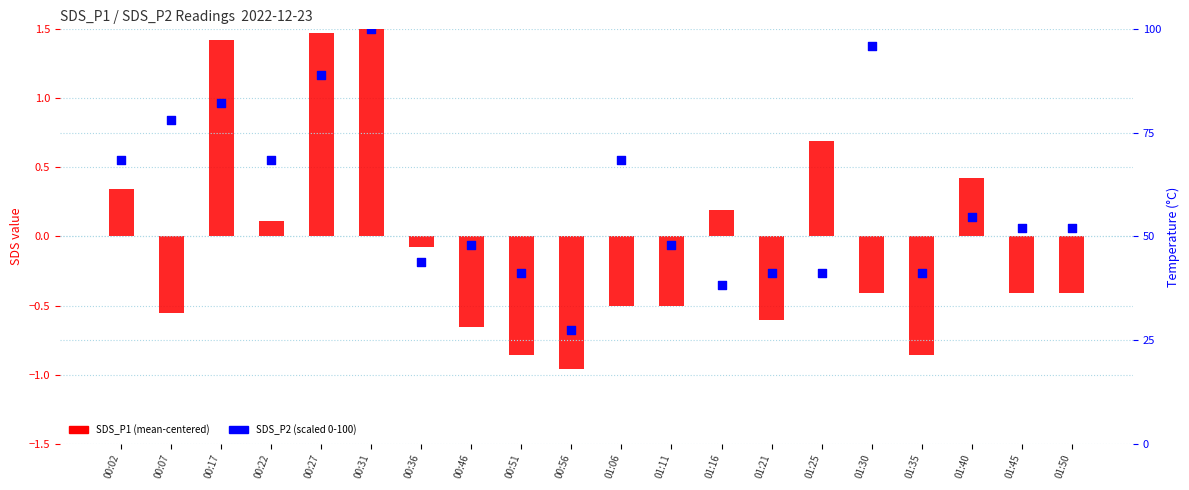

At which category is the sum across all series the highest?

00:31